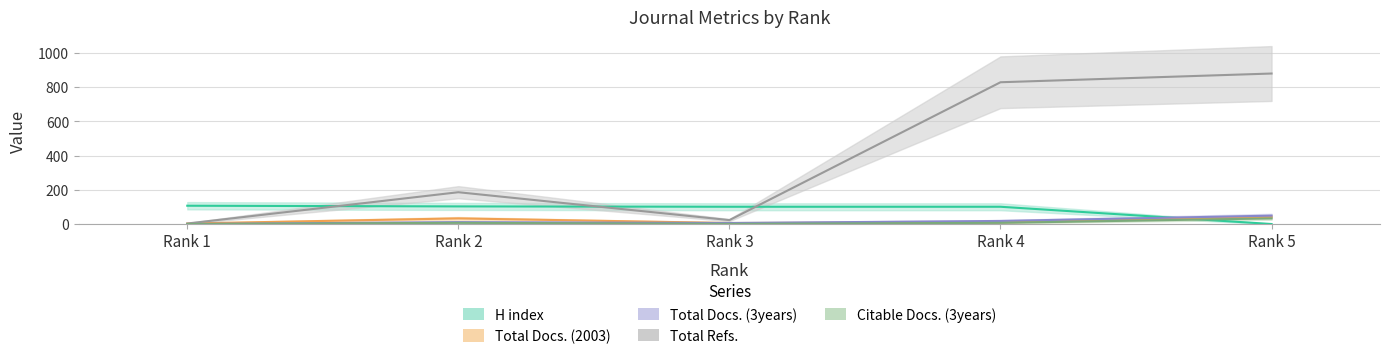

Which series has the largest range (max minus min)?

Total Refs.